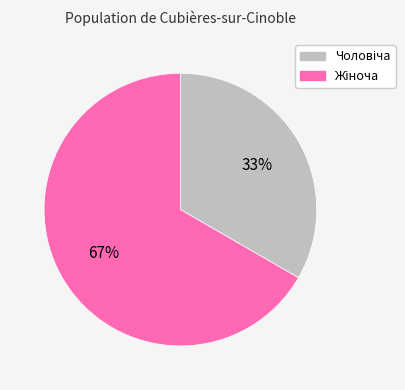

Is there a majority slice in this chart?

Yes